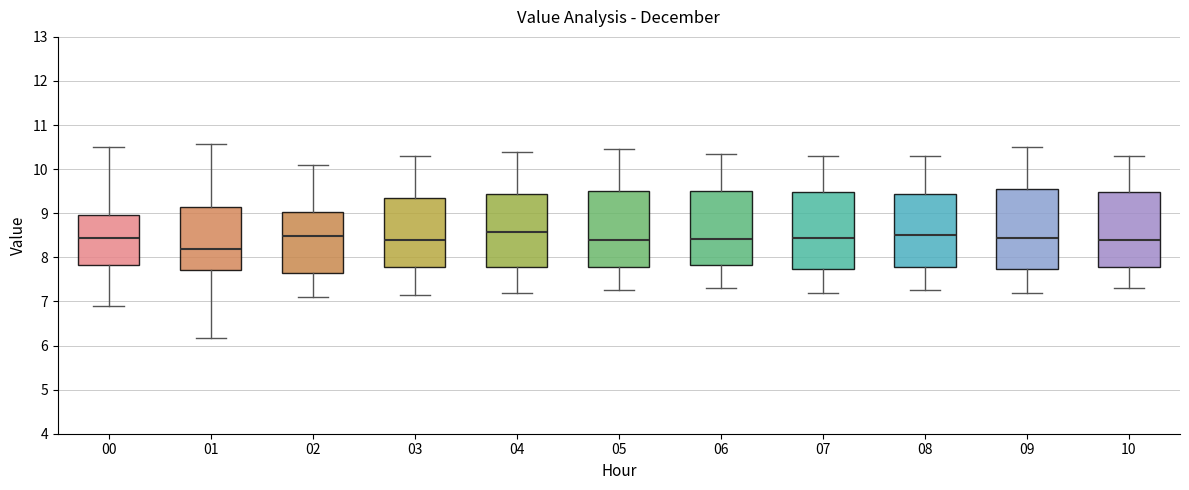

Which box has the lowest median line?

01